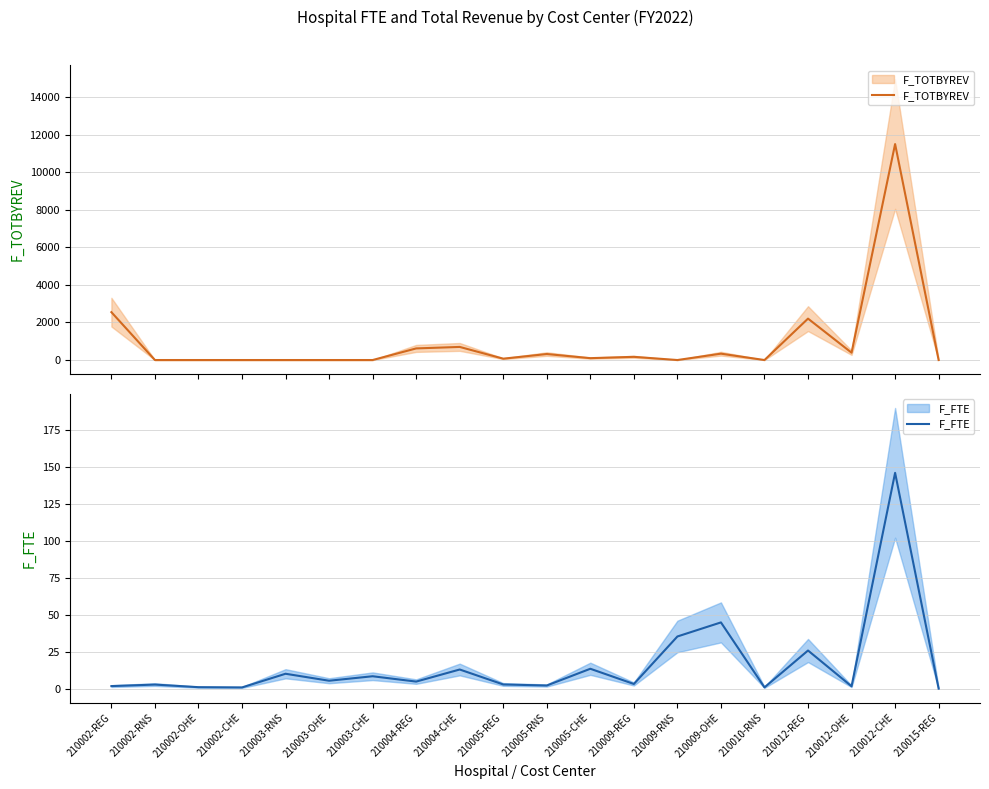

What is the difference between the second highest and second lowest values in the F_FTE series?

43.9